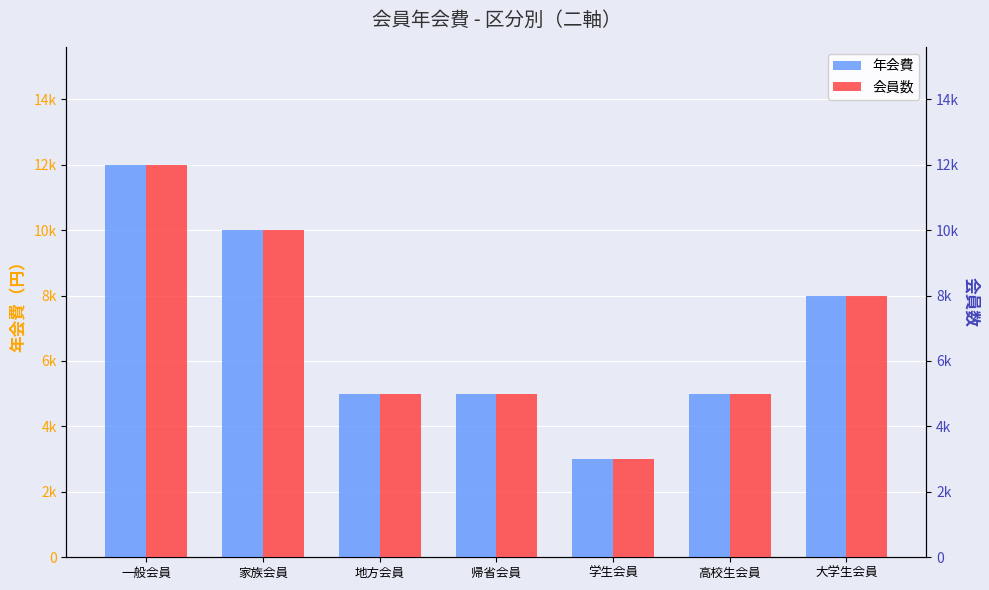

At how many categories does at least one series exceed 11591?

1